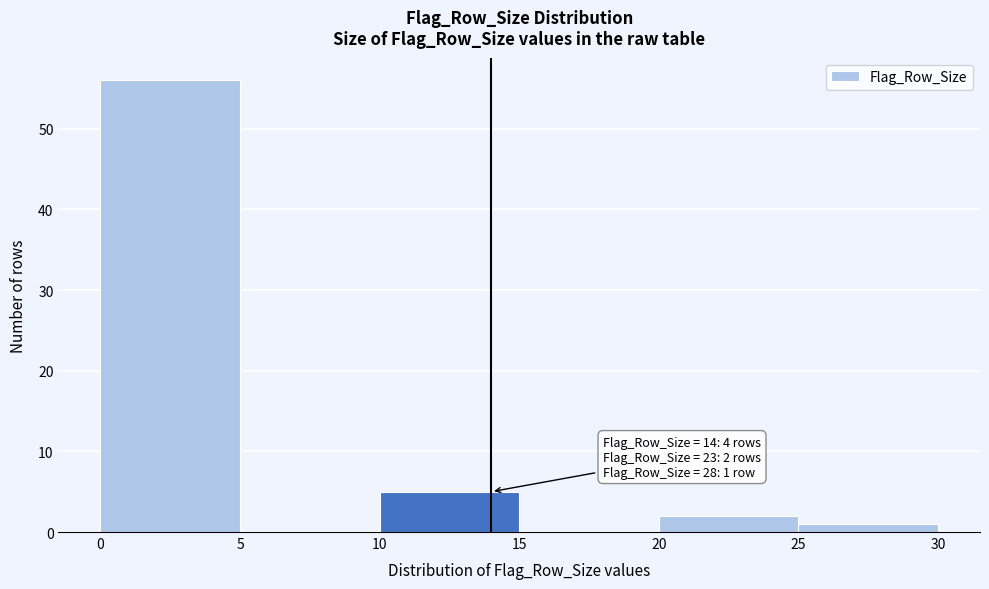

Which range on the x-axis has the tallest bar?

0 to 5